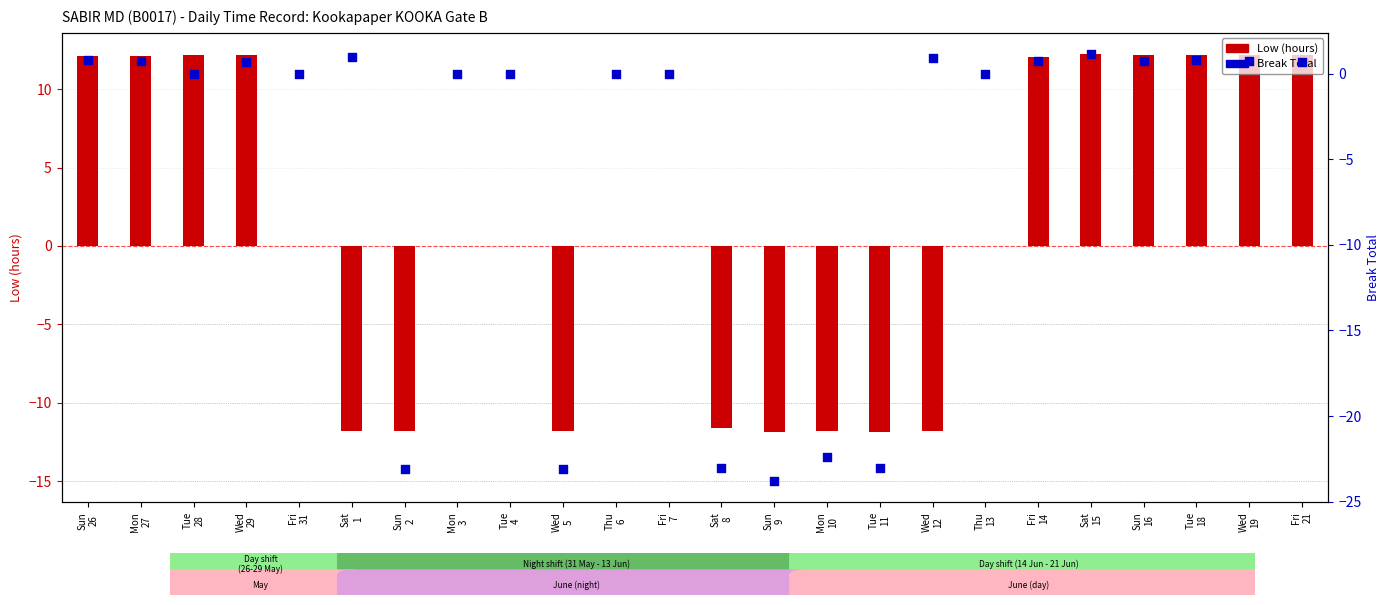

Which series has the largest total across all categories?

Low (hours)